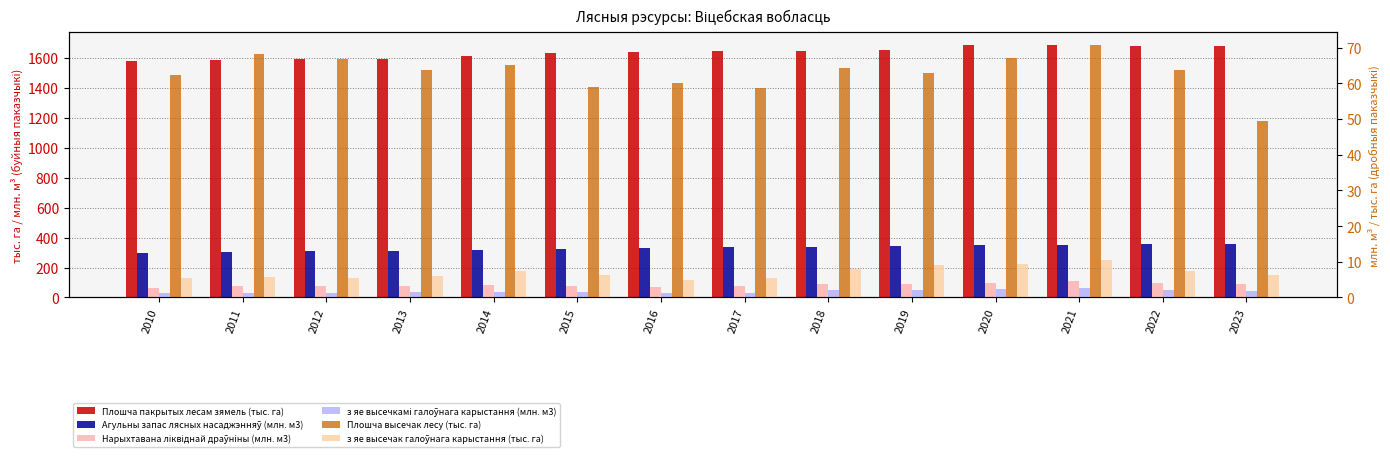

What is the total value across all series at 2018?

2063.6